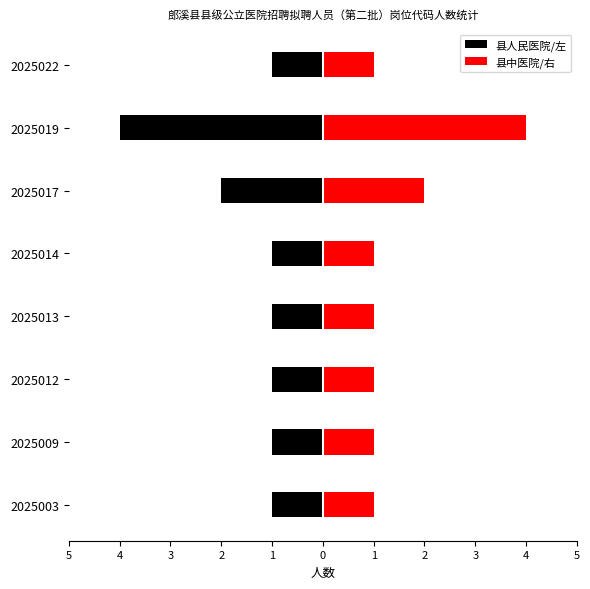

What is the value of the 县中医院/右 bar at the 7th from the left?

1